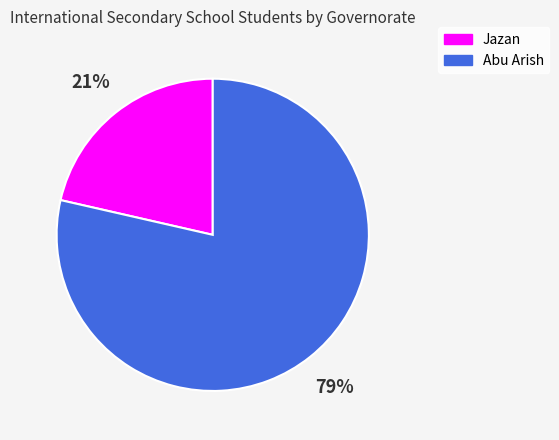

Which category accounts for the majority?

Abu Arish